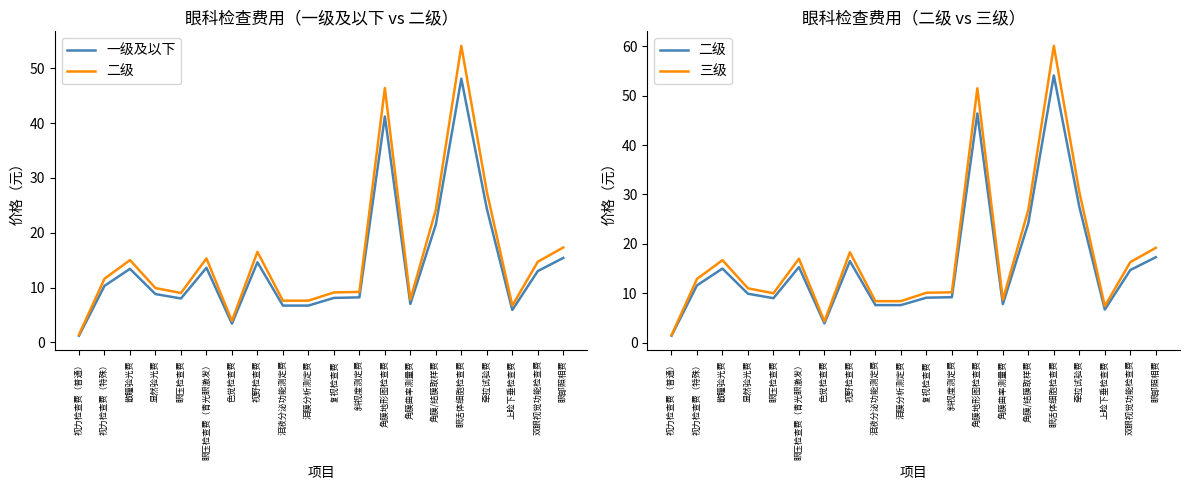

How many interior local valleys does the 二级 series have?

4